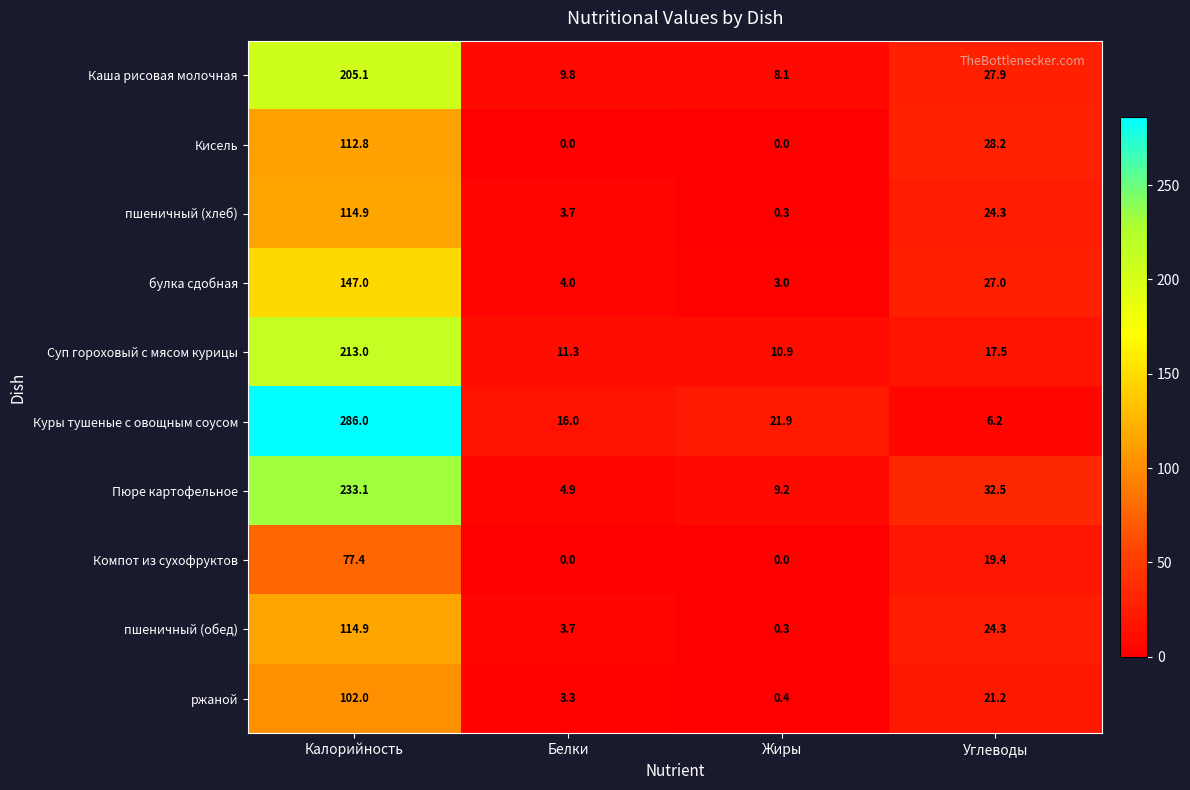

What is the approximate value of ржаной at Жиры?

0.4